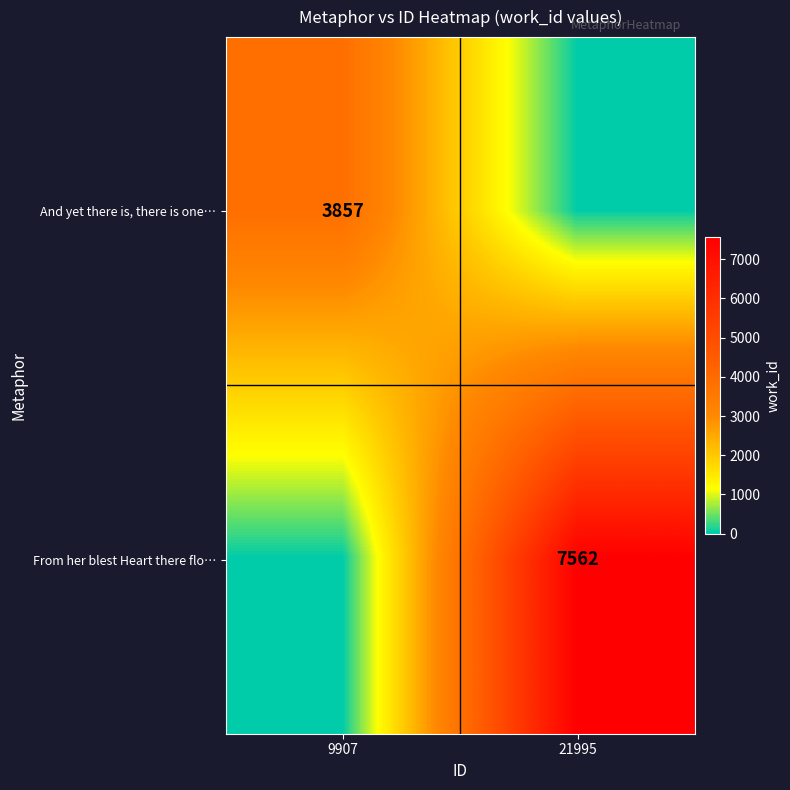

The value of From her blest Heart there flo… at 21995 is 2199. True or false?

False